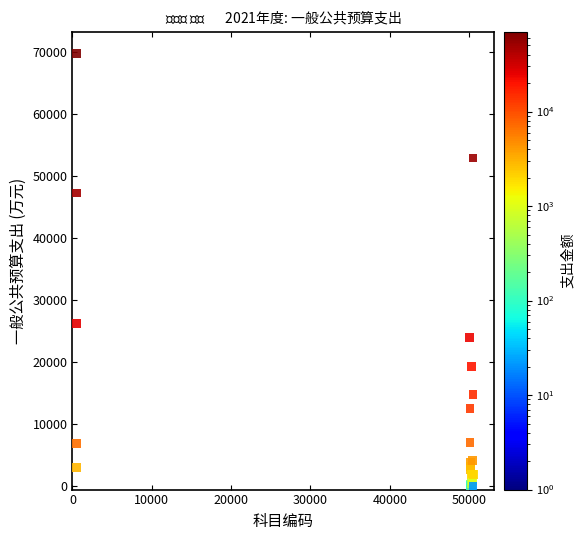

What Y value in the scatter plot is closest to 34848?

26236